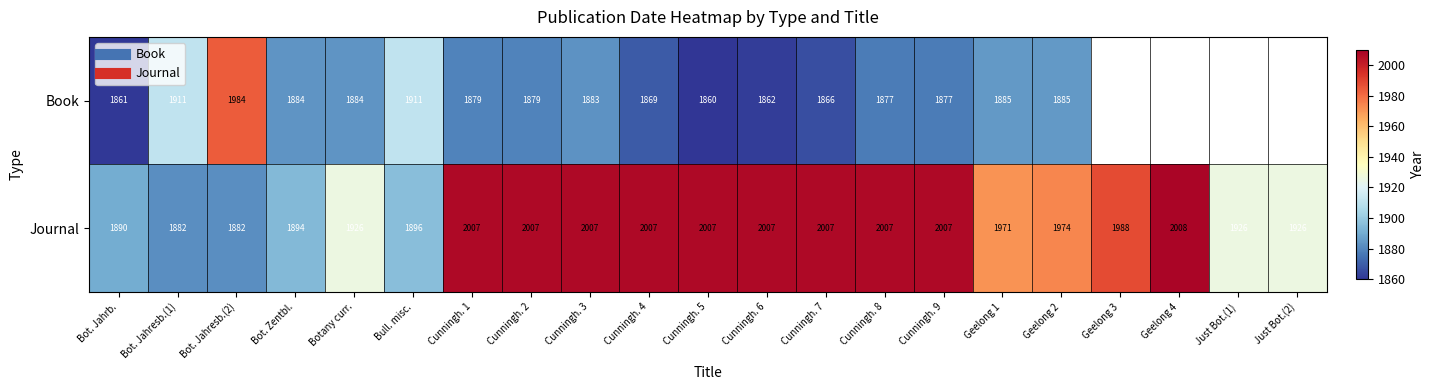

At Cunningh. 1, list the series in order from smallest to largest.

Book, Journal